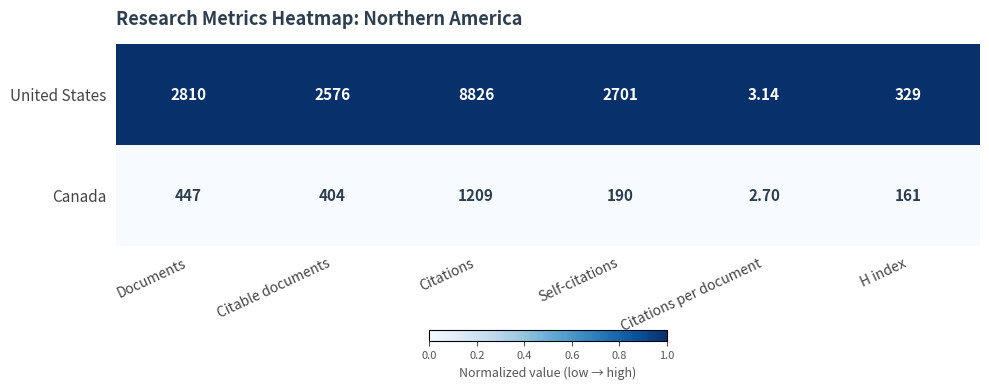

Which series has the largest range (max minus min)?

United States